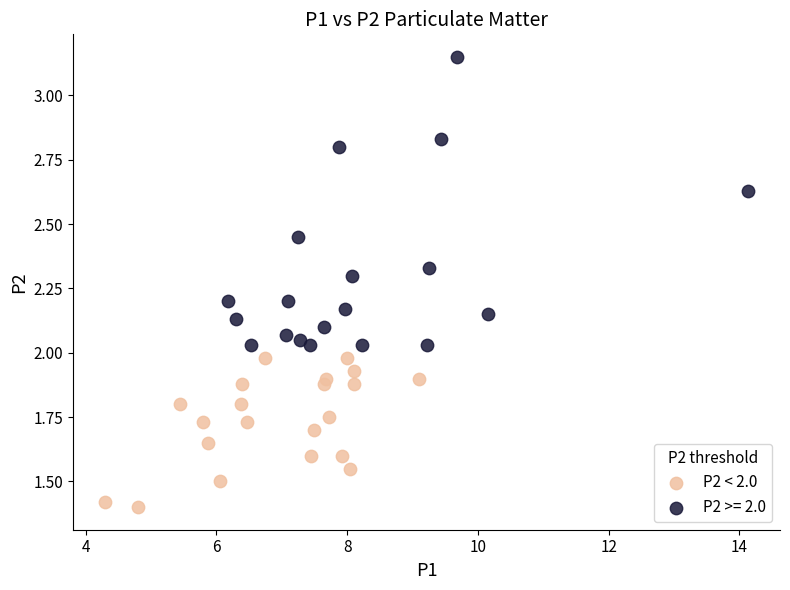

Which series has the widest spread of Y values?

P2 >= 2.0